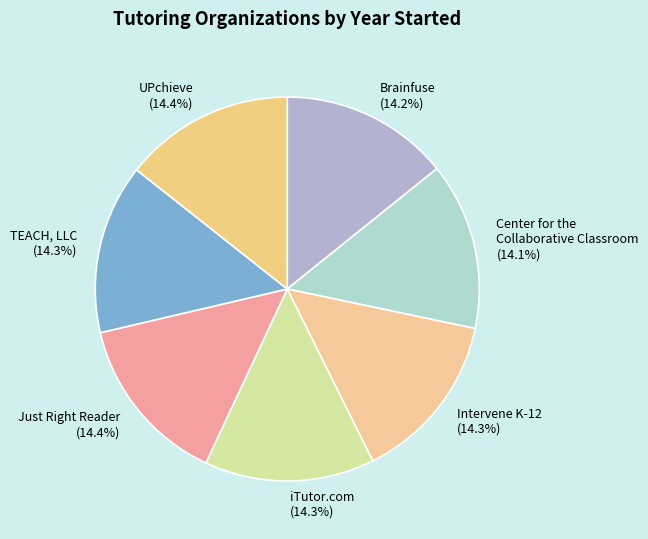

Does any single category account for the majority?

No